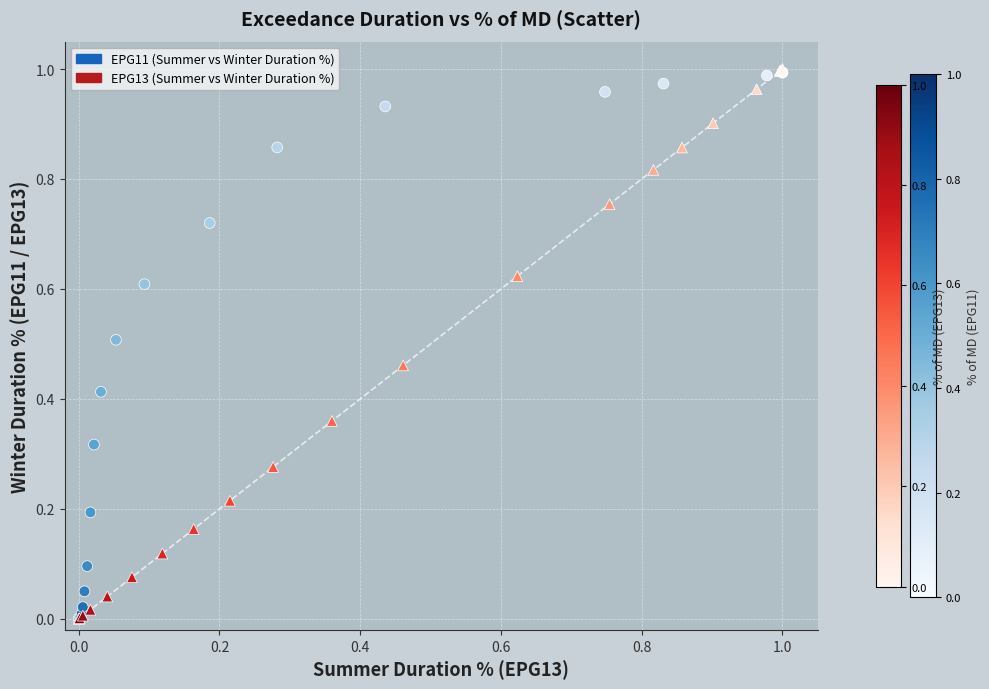

What are all the series names shown in the legend?

EPG11 (Summer vs Winter Duration %), EPG13 (Summer vs Winter Duration %)